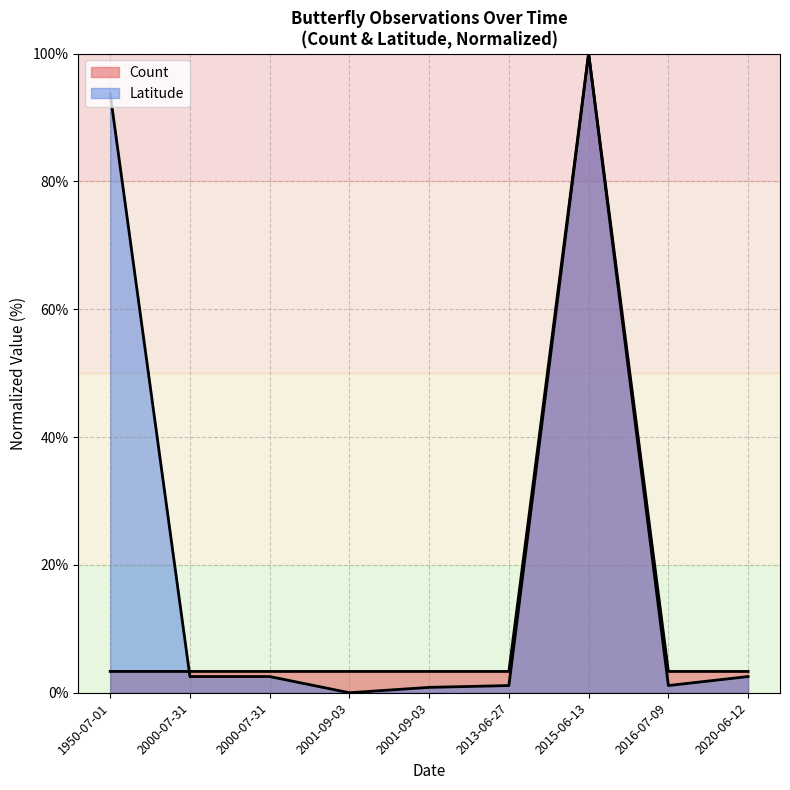

How many times do Count and Latitude cross each other?

1